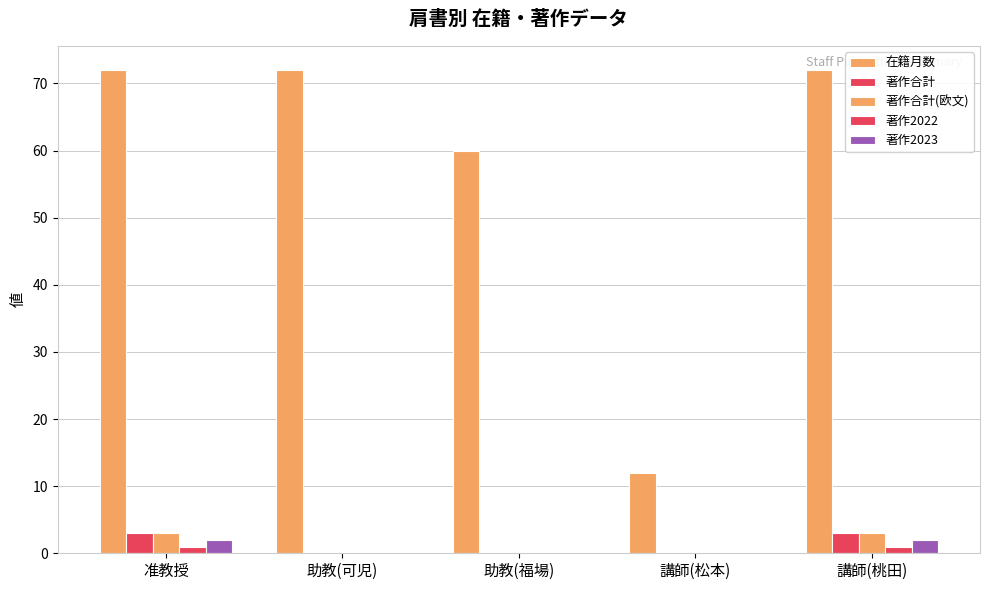

What is the highest value of the 著作2023 series?

2